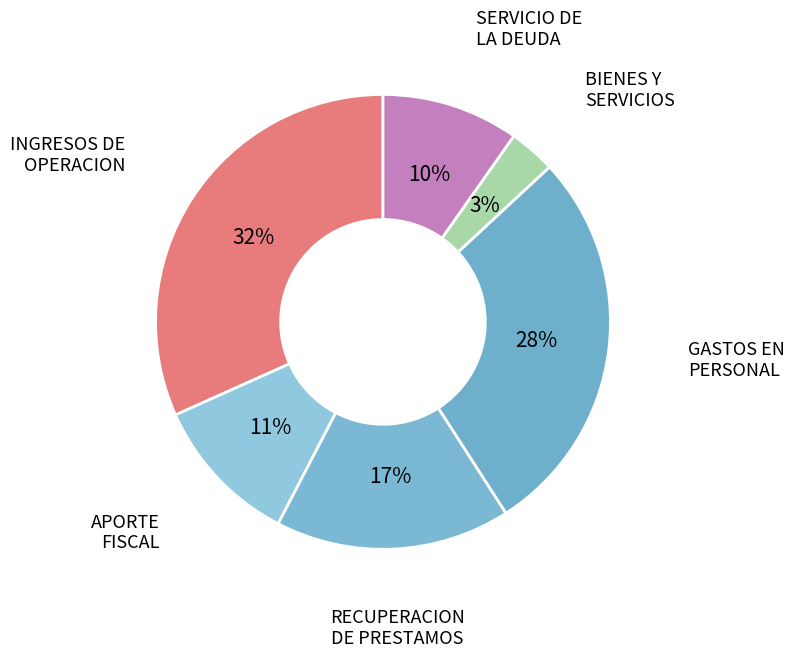

How many slices are in this pie chart?

6